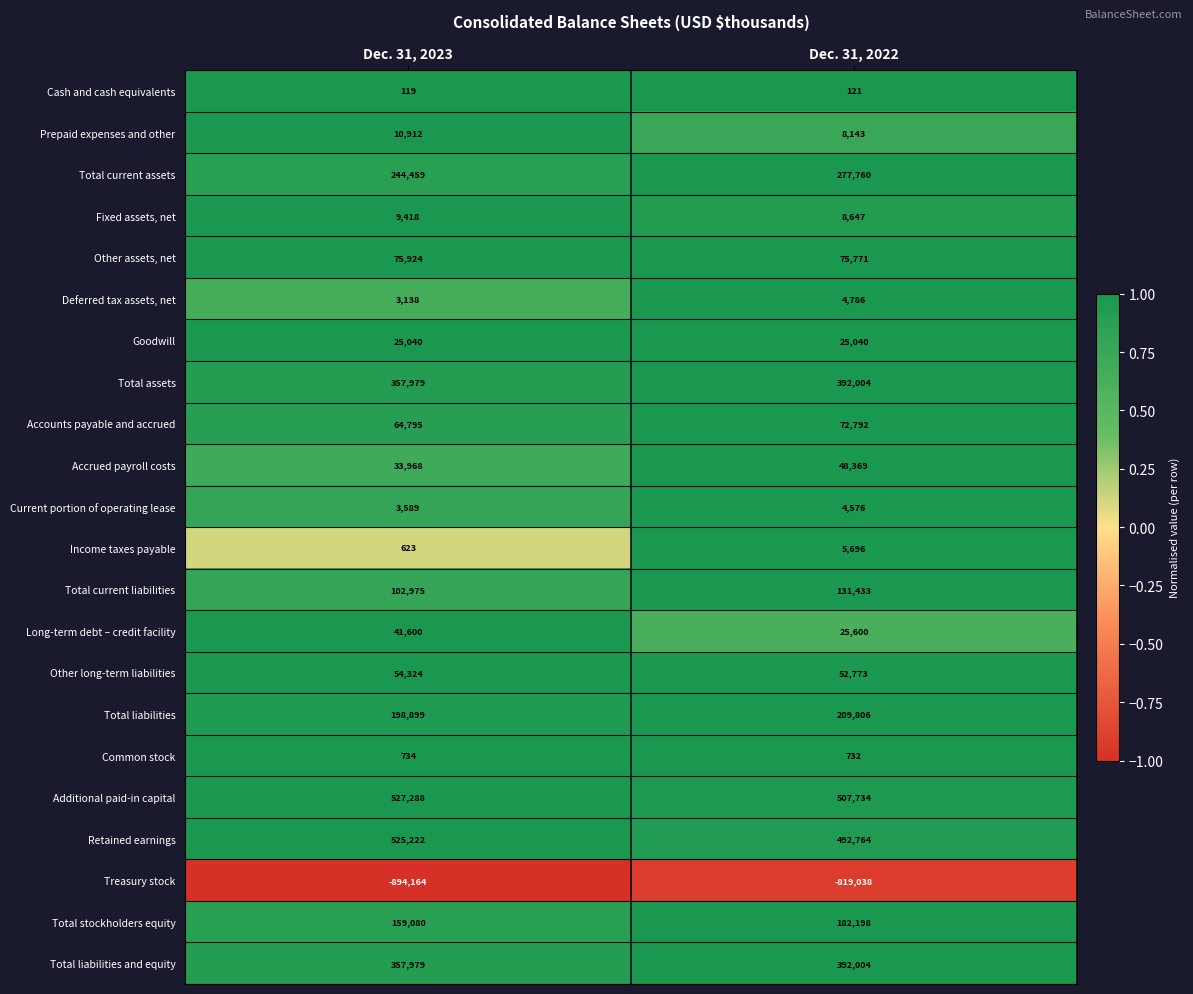

Is it true that Income taxes payable equals 9395 at Dec. 31, 2022?

False